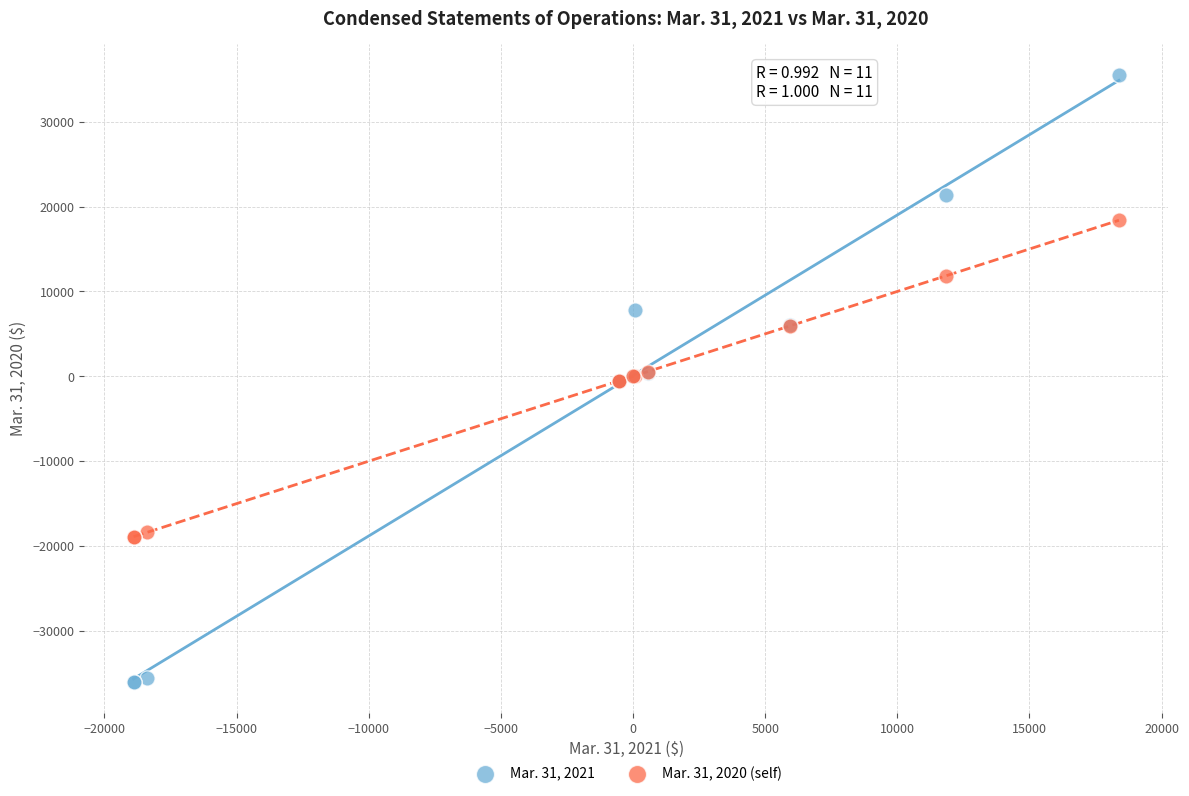

Which series reaches the maximum Y coordinate?

Mar. 31, 2021